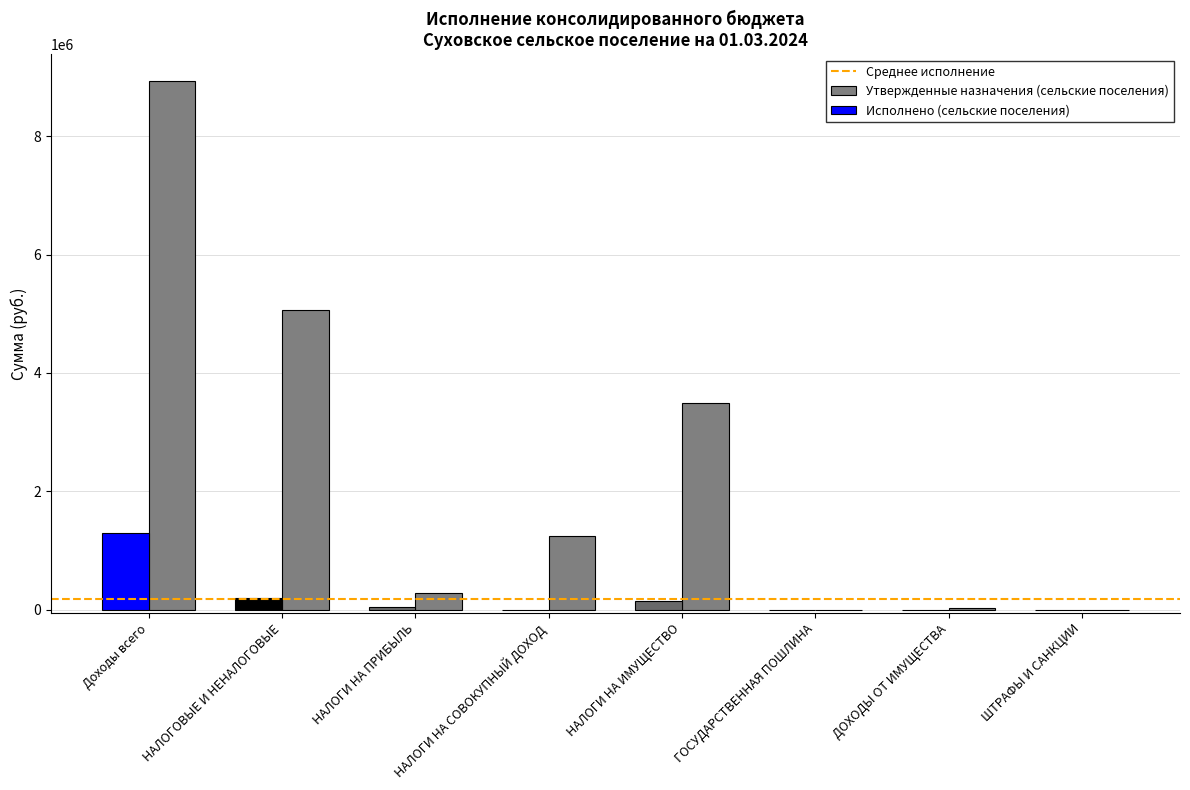

At which label is the value closest to 4469250?

НАЛОГОВЫЕ И НЕНАЛОГОВЫЕ